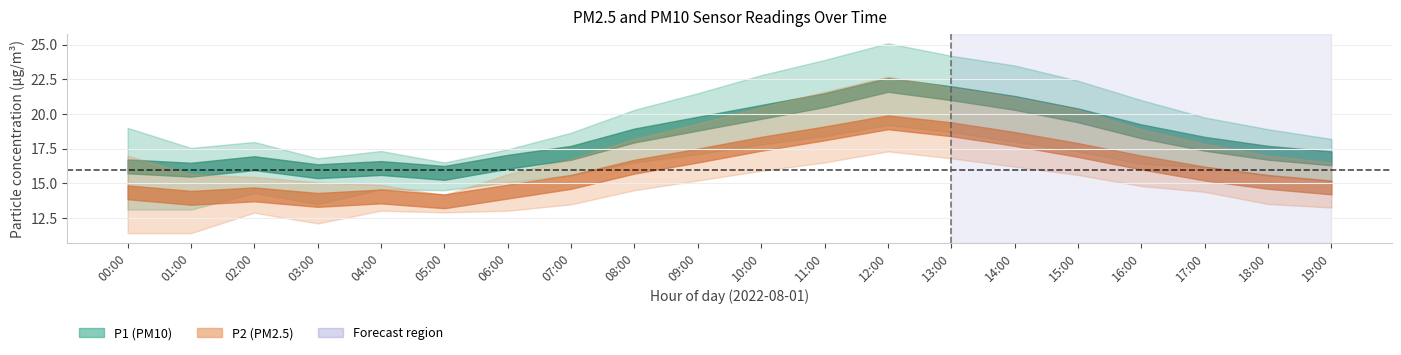

Where is the first local maximum for P1?

02:00